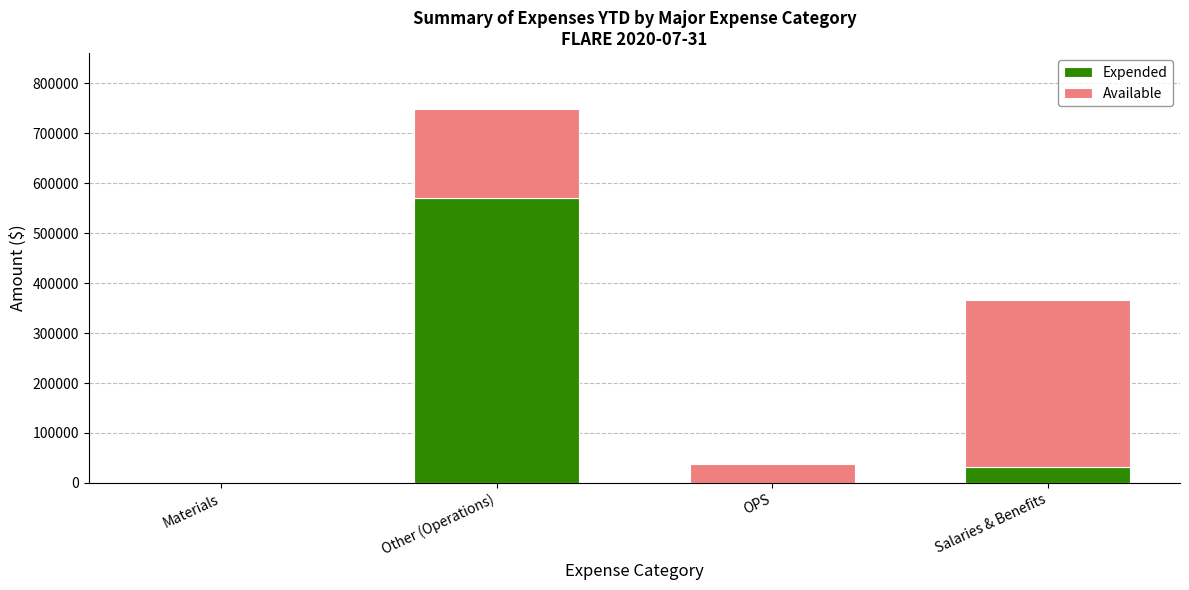

At which category is the sum across all series the highest?

Other (Operations)